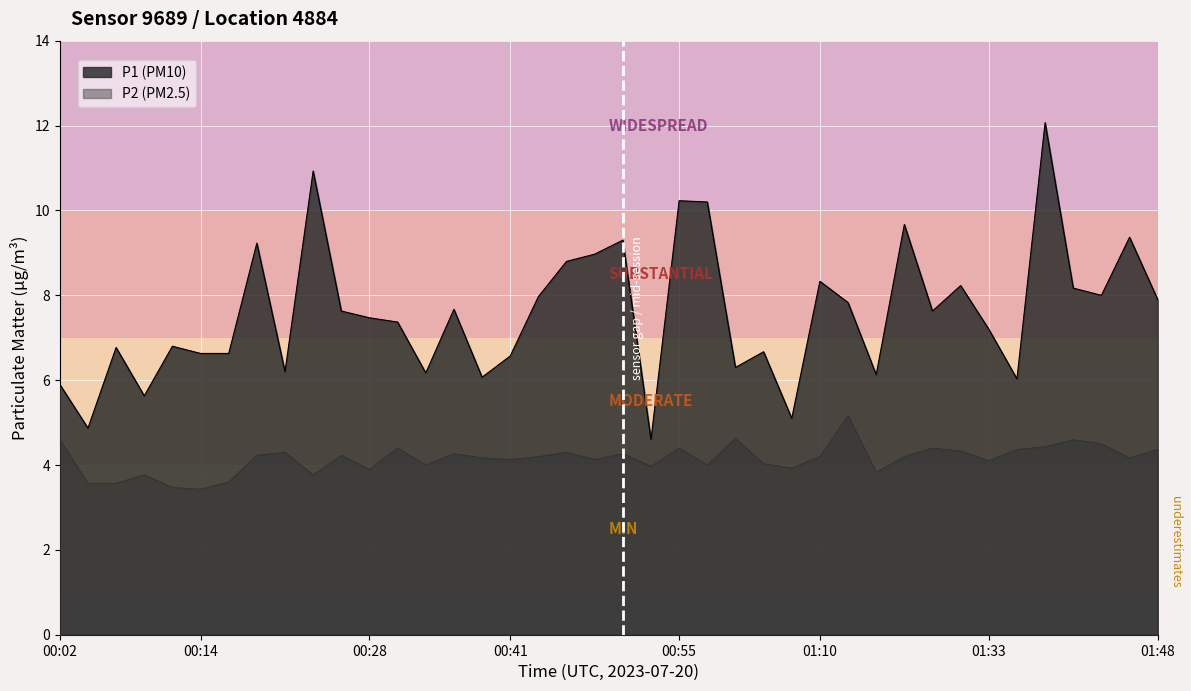

What is the total value across all series at 00:41?

10.7